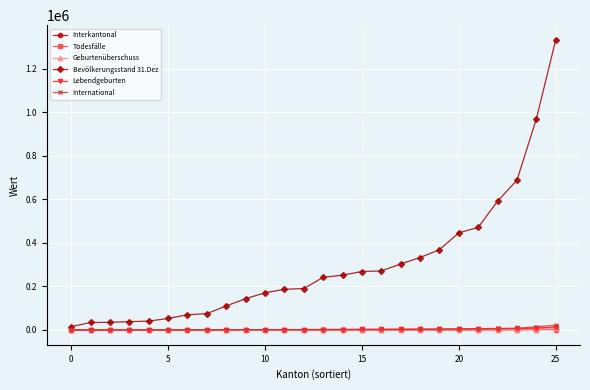

At how many categories does at least one series exceed 528523?

4